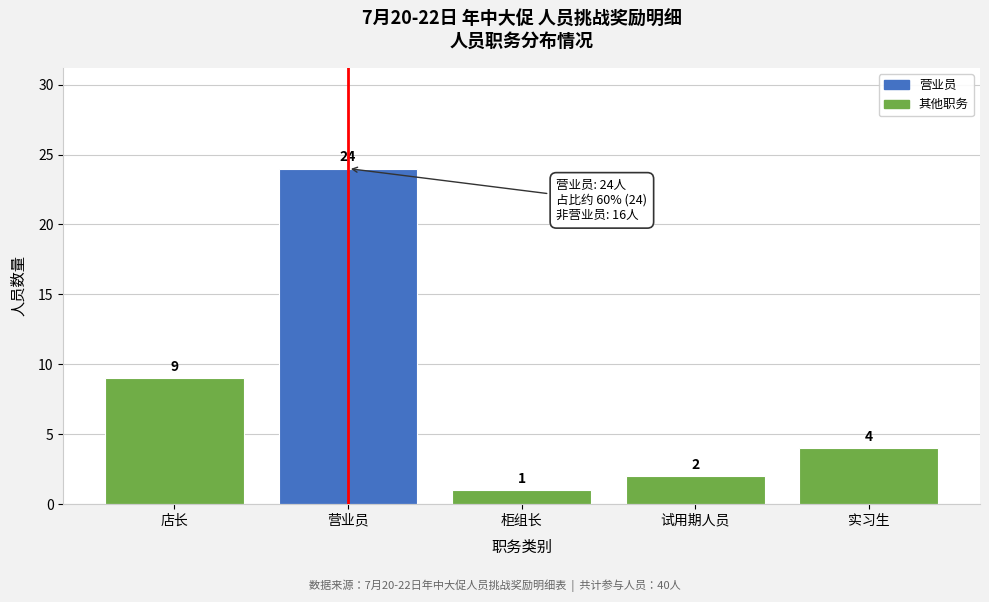

Reading left to right, transcribe all the data shown in this chart.

店长=9	营业员=24	柜组长=1	试用期人员=2	实习生=4